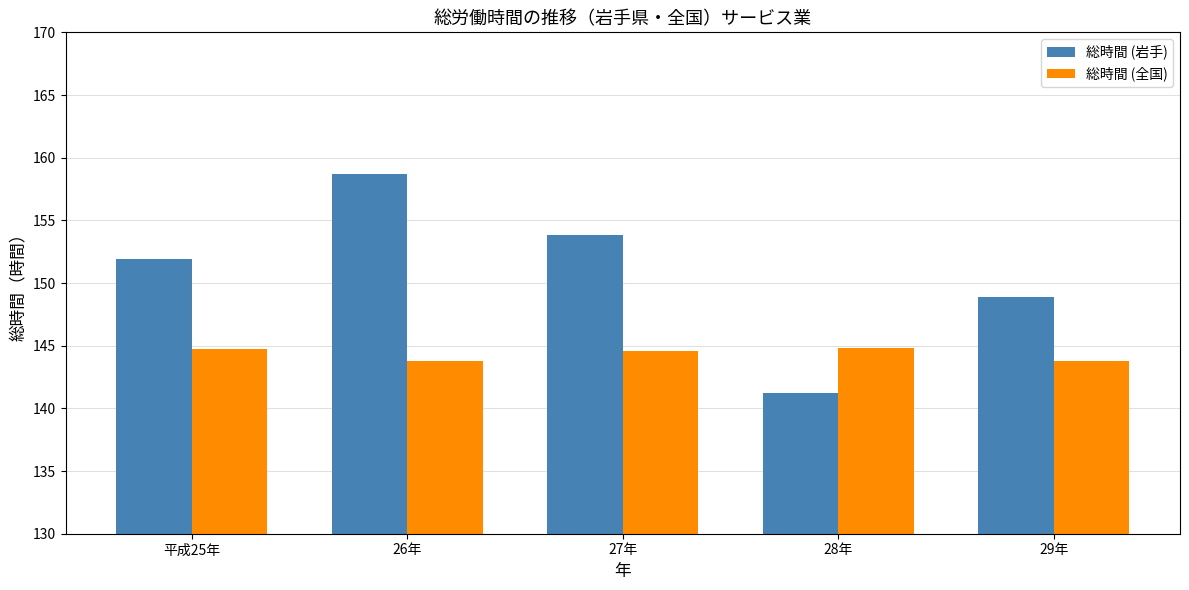

Which category has the lowest value in the 総時間 (岩手) series?

28年